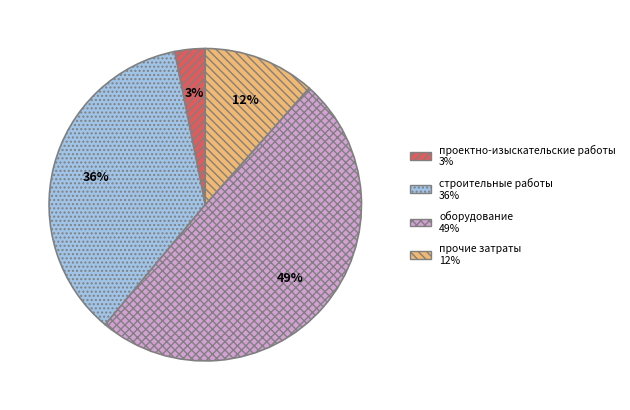

Do проектно-изыскательские работы and прочие затраты together represent more than half of the pie?

No